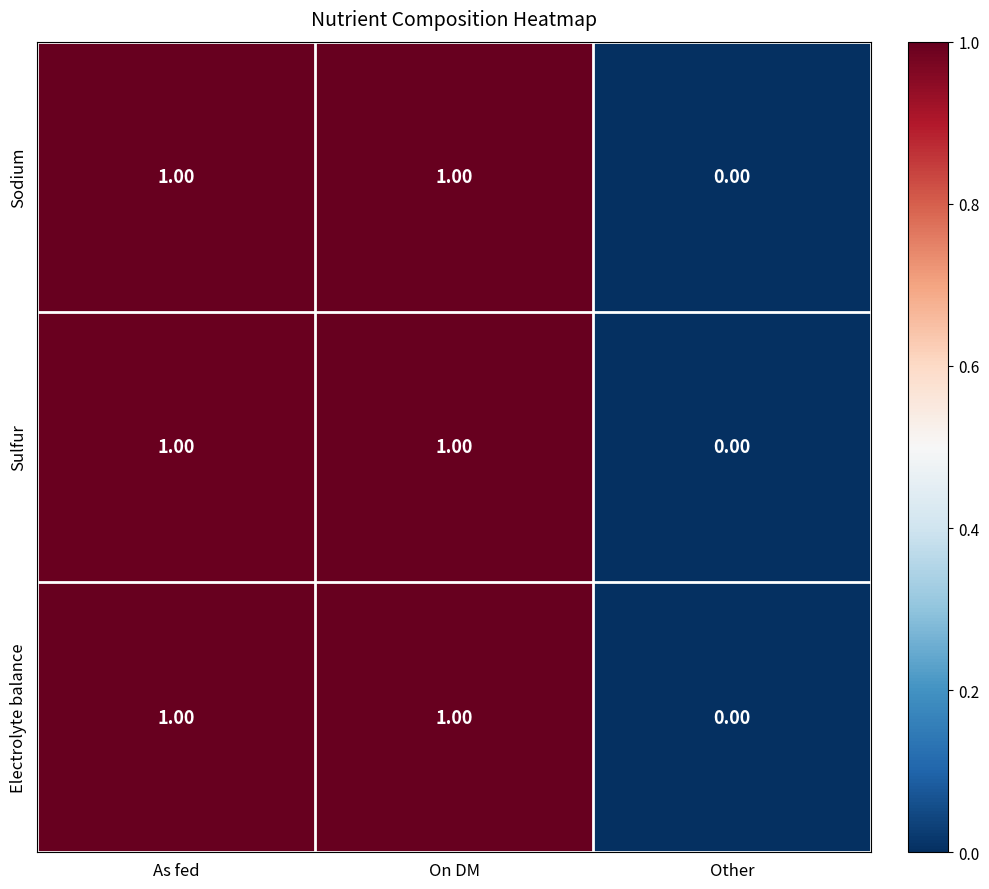

At which label is Electrolyte balance closest to 0?

Other